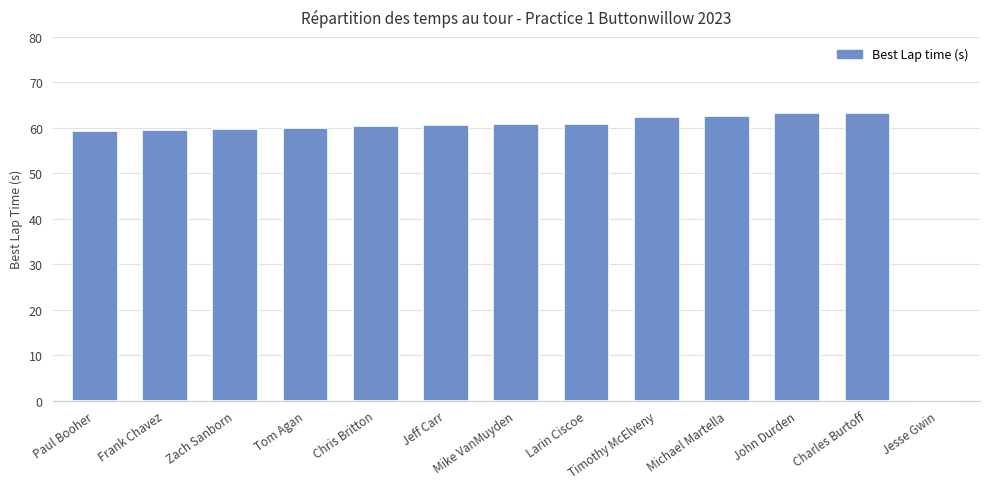

What is the approximate value at Michael Martella?

62.6